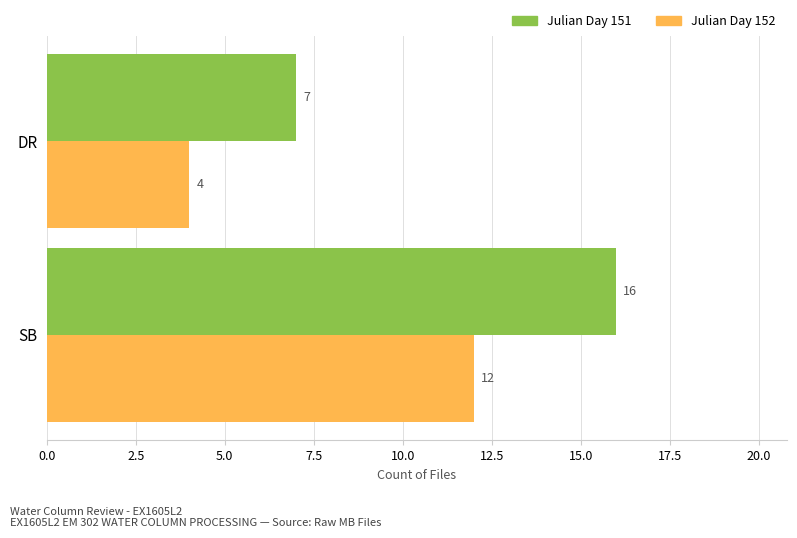

What is the highest value of the Julian Day 152 series?

12